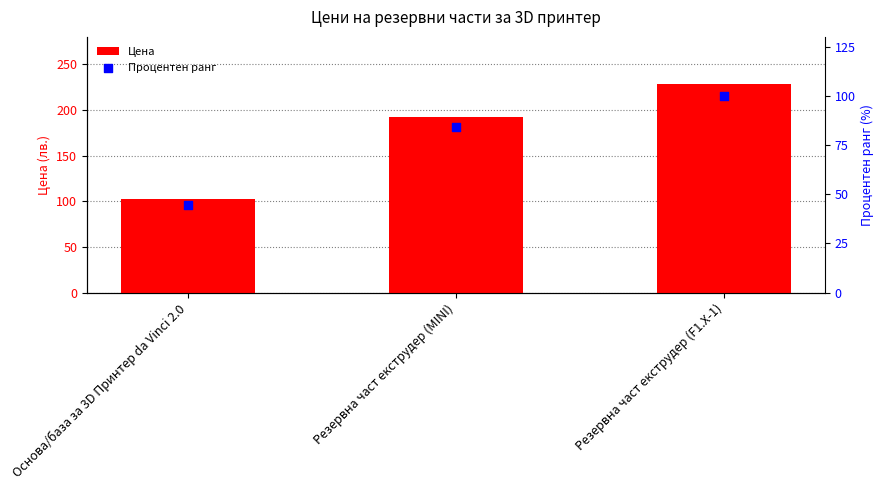

At which category is the sum across all series the highest?

Резервна част екструдер (F1.X-1)